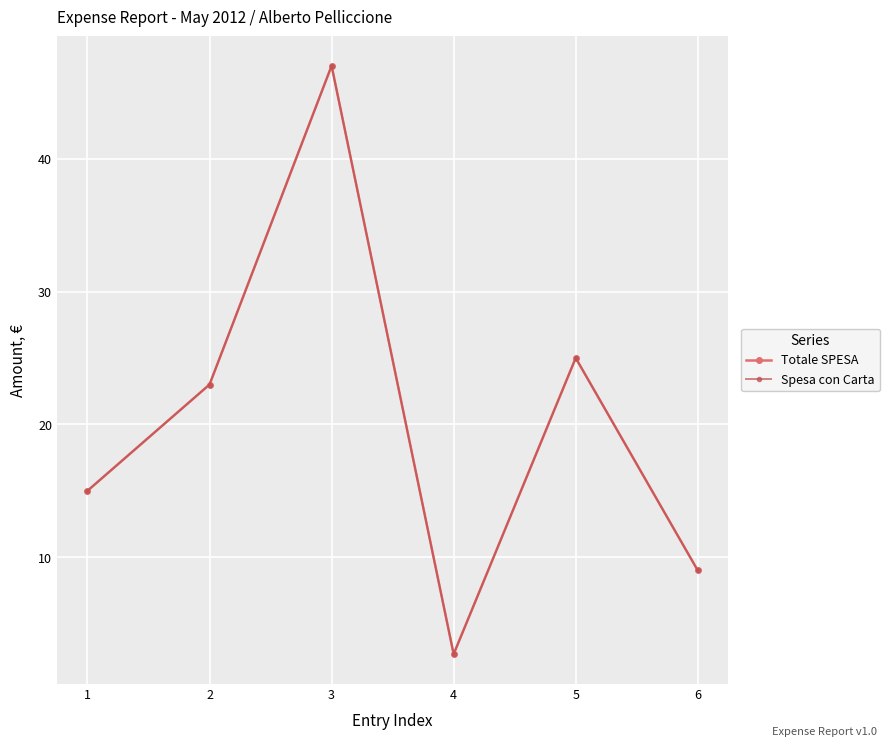

What is the total value across all series at 3?

94.0